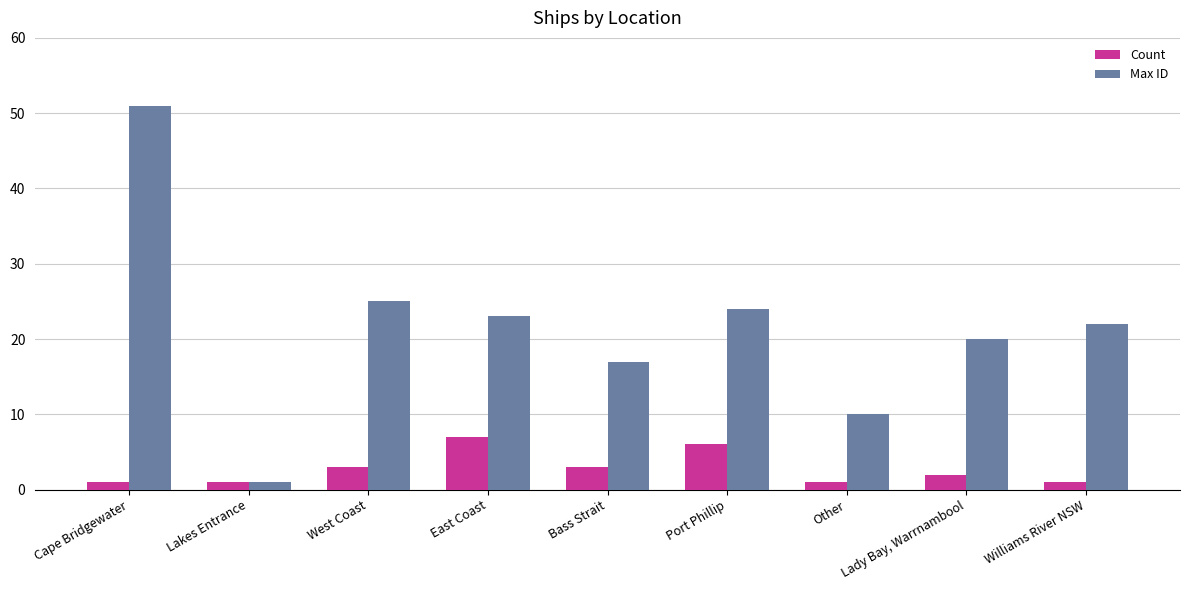

How many values in the Max ID series are below 22?

4